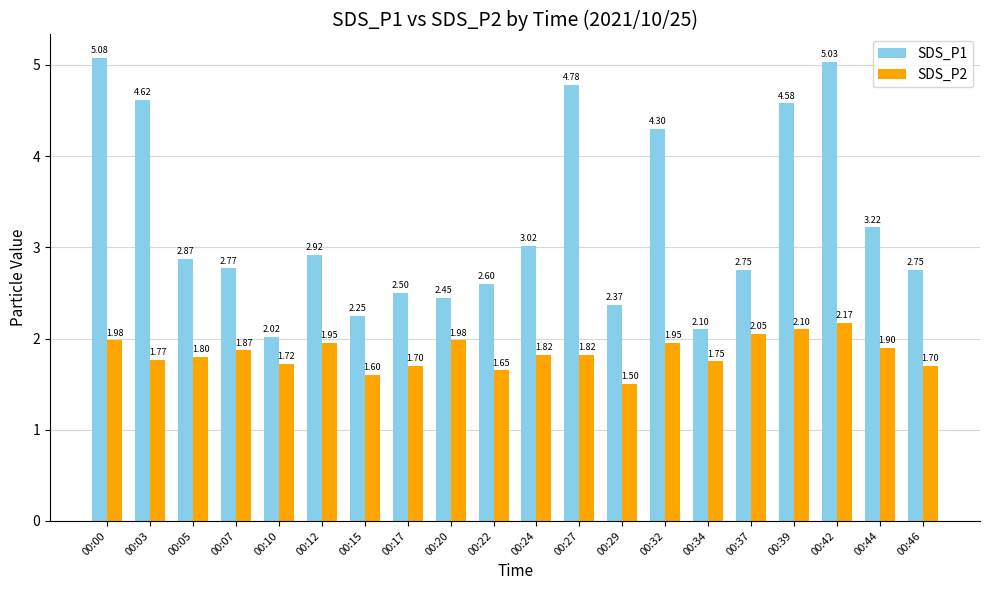

At how many categories does at least one series exceed 2?

20